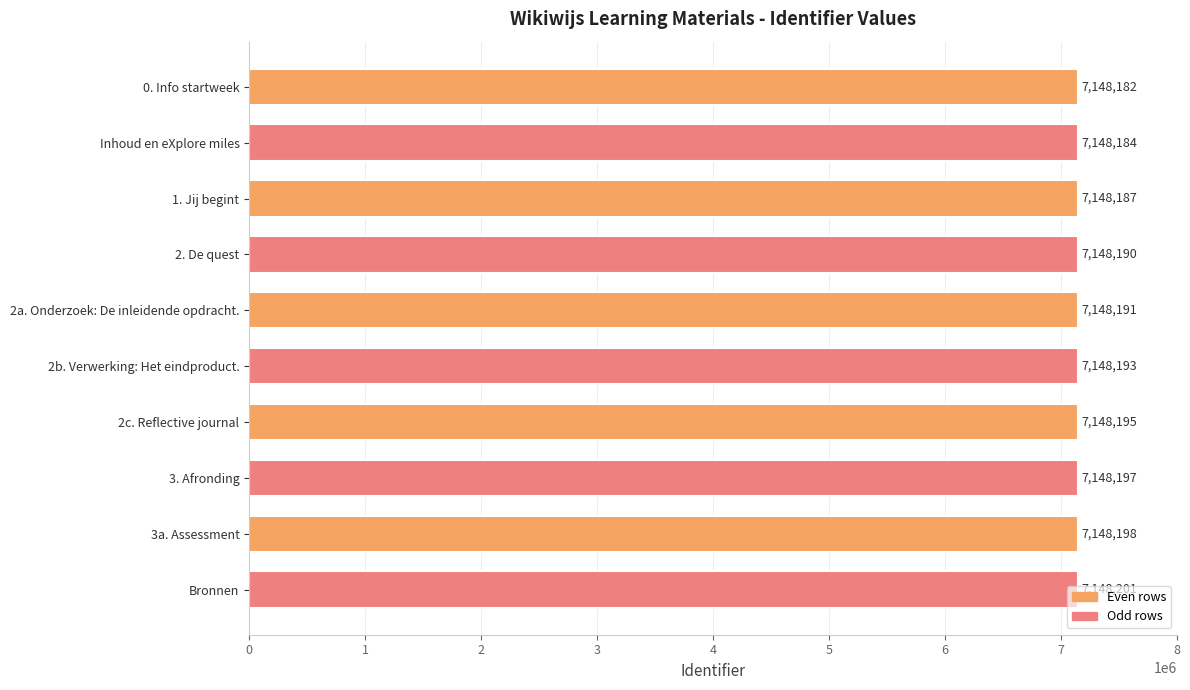

Where is the data nearest to the value 7148191?

2a. Onderzoek: De inleidende opdracht.